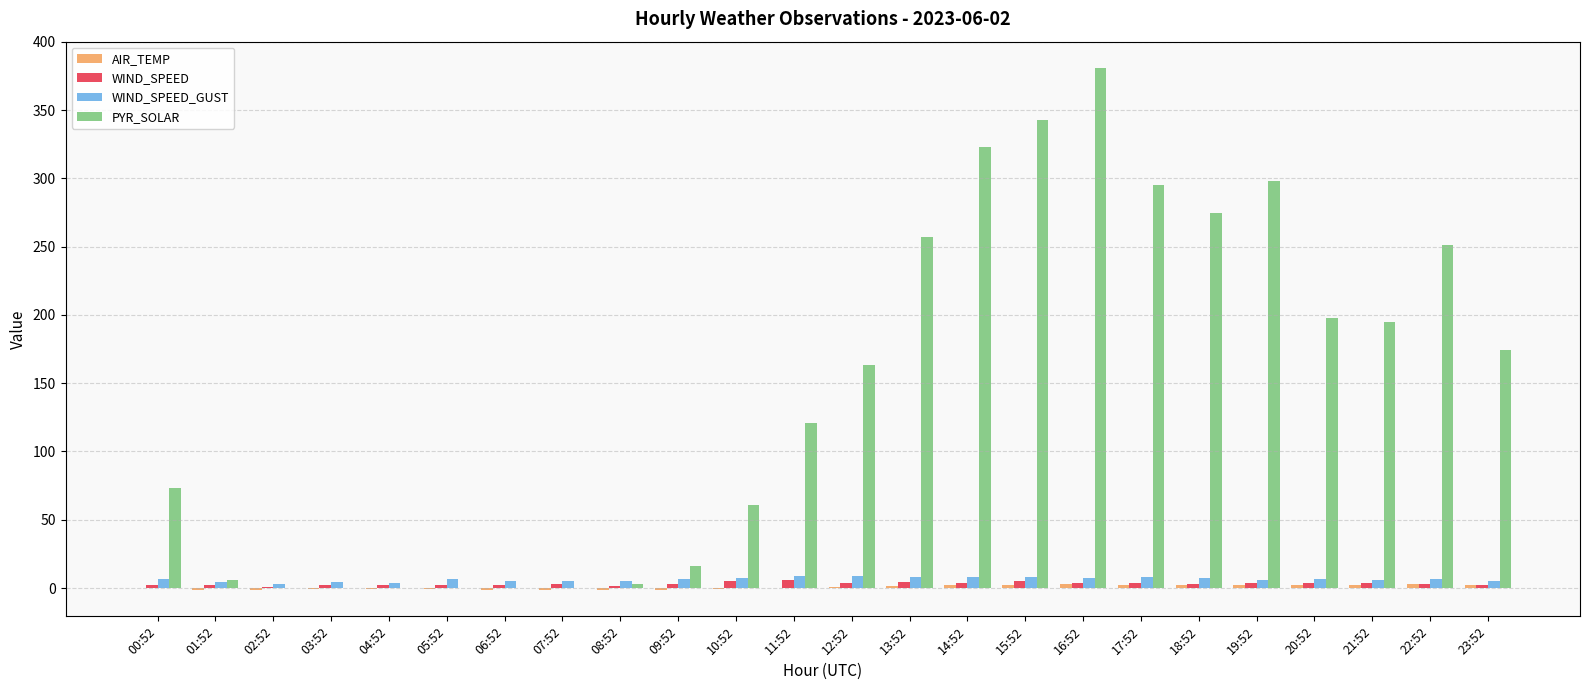

What is the difference between the PYR_SOLAR values at 22:52 and 05:52?

251.0